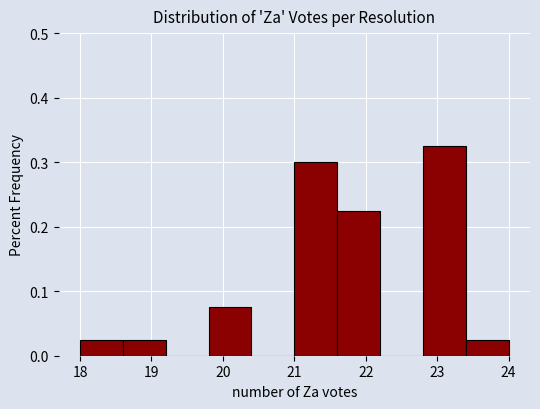

Reading left to right, transcribe this chart: for each bar, give the range it covers on the x-axis and its height. The values are not printed on the chart, so give them approximately, as read against the axis.

18.0 to 18.6: 0.03
18.6 to 19.2: 0.03
19.2 to 19.8: 0
19.8 to 20.4: 0.08
20.4 to 21.0: 0
21.0 to 21.6: 0.30
21.6 to 22.2: 0.23
22.2 to 22.8: 0
22.8 to 23.4: 0.33
23.4 to 24.0: 0.03